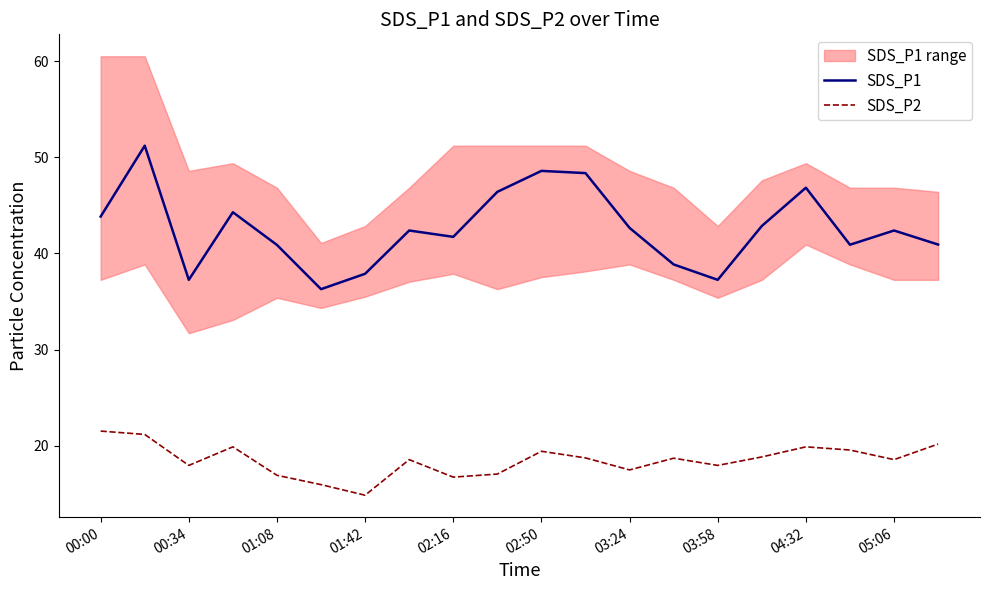

At how many categories does at least one series exceed 42?

11